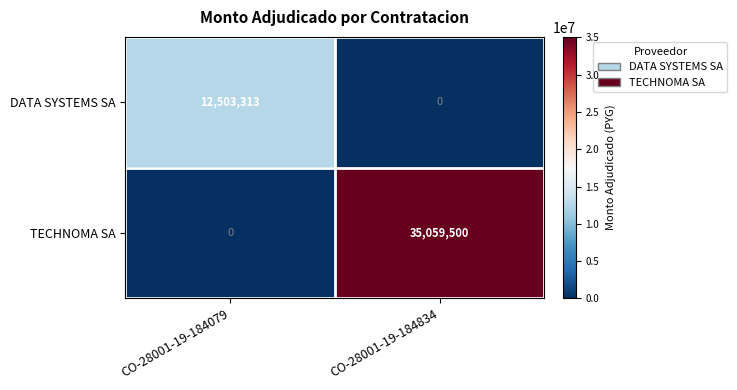

At how many categories does at least one series exceed 10499310?

2